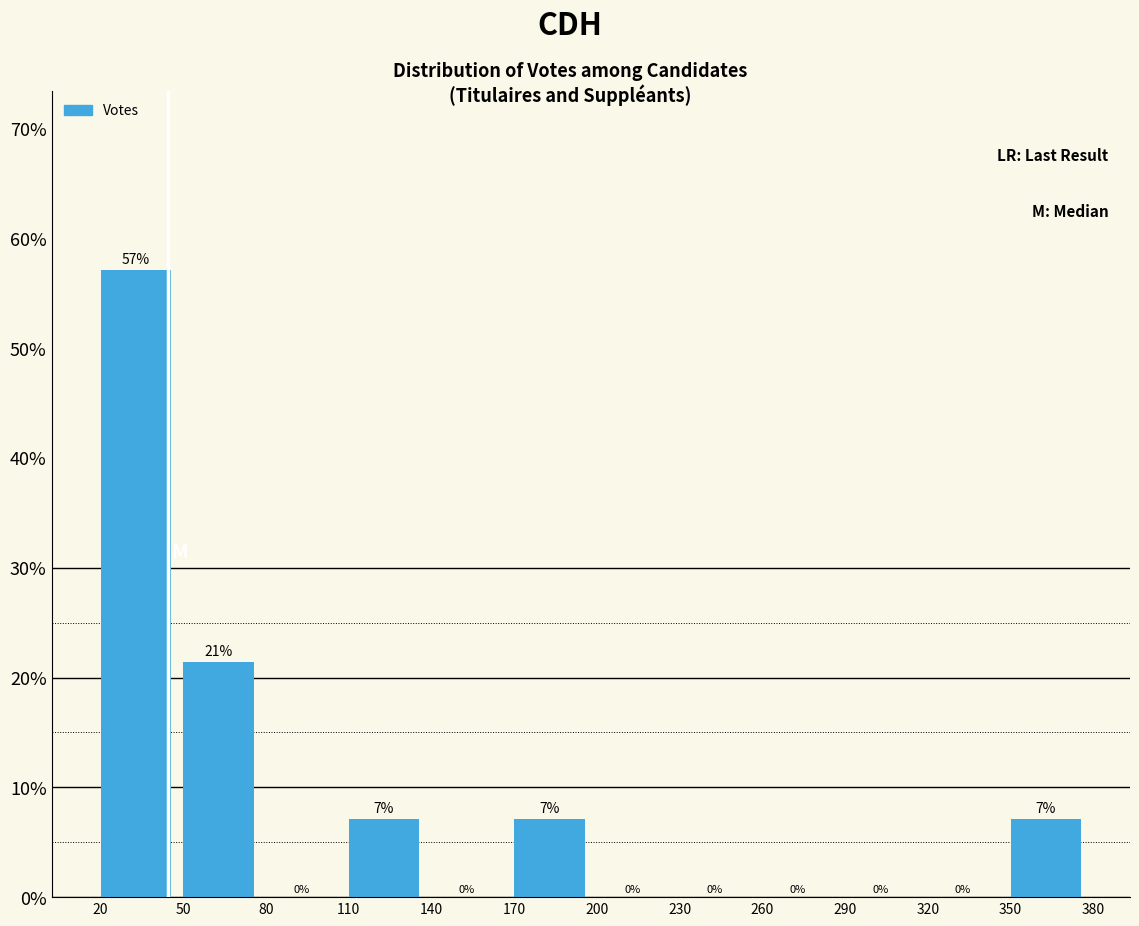

Which range on the x-axis has the tallest bar?

20 to 50